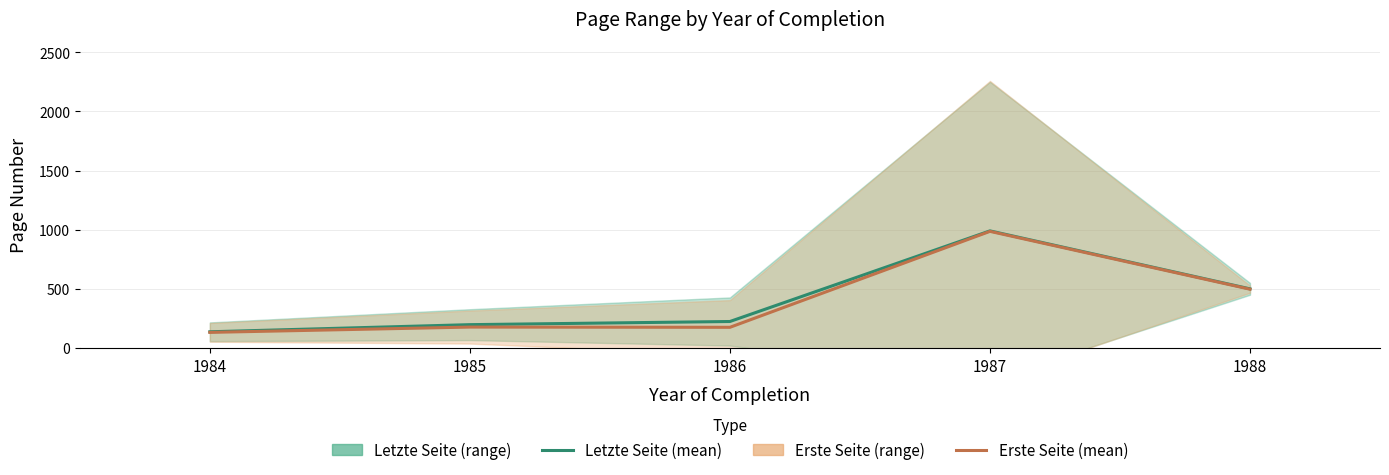

What is the sum of all Erste Seite (mean) values?

1972.1